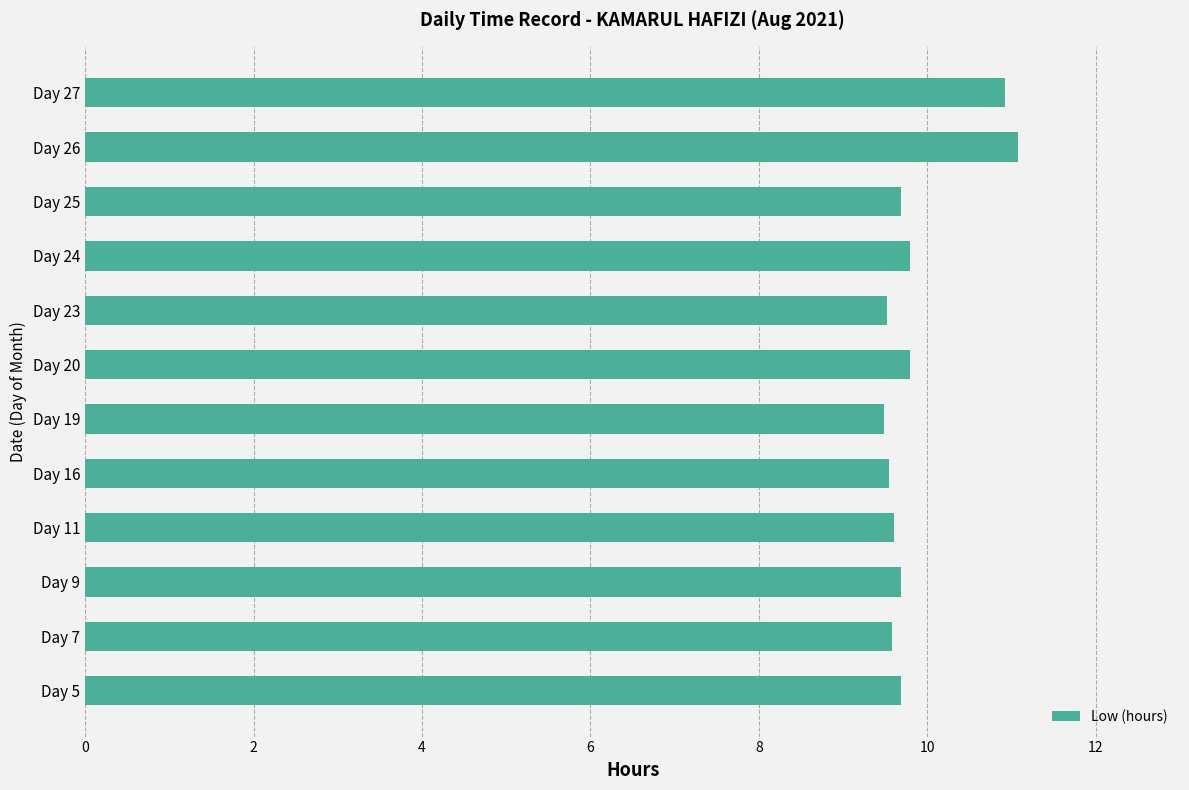

How many values are between 9 and 10?

10